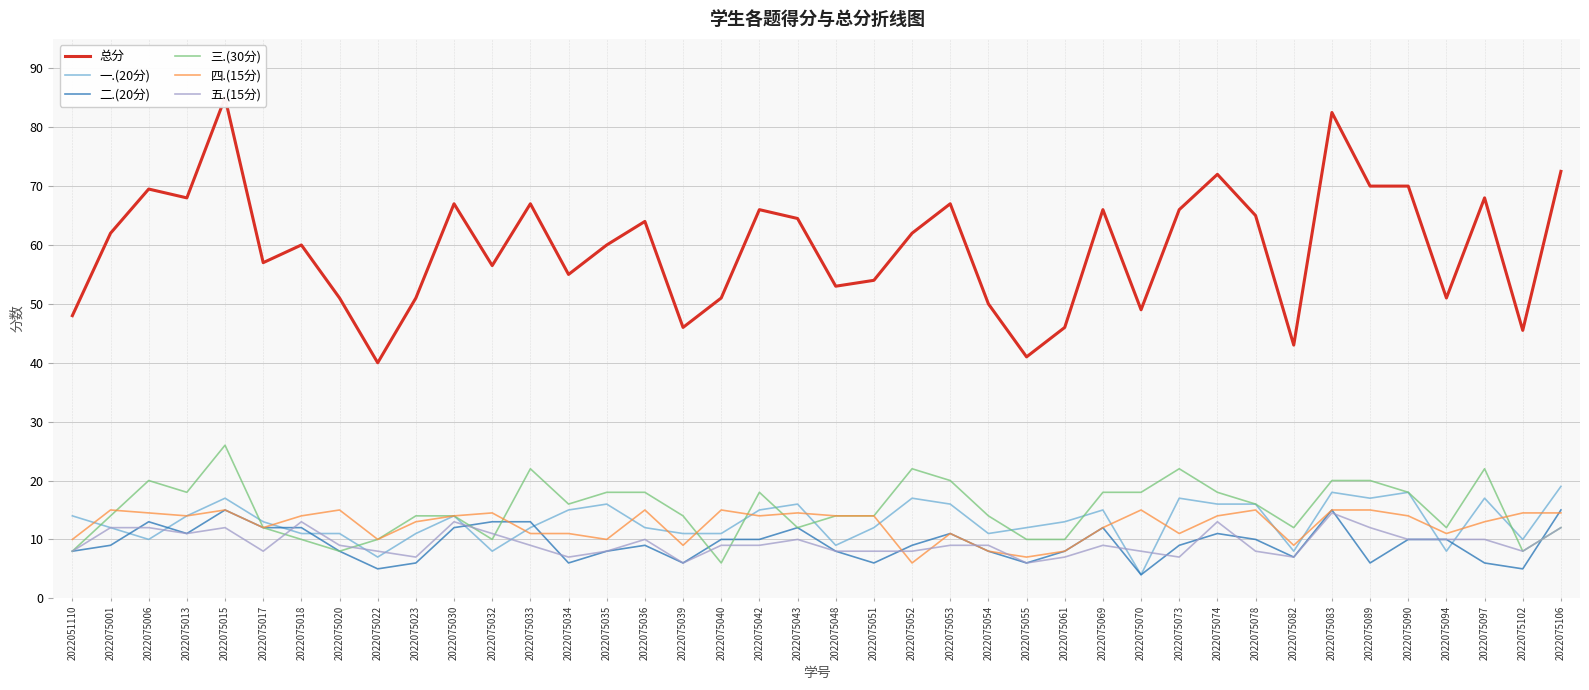

Which category has the highest value in the 一.(20分) series?

2022075106